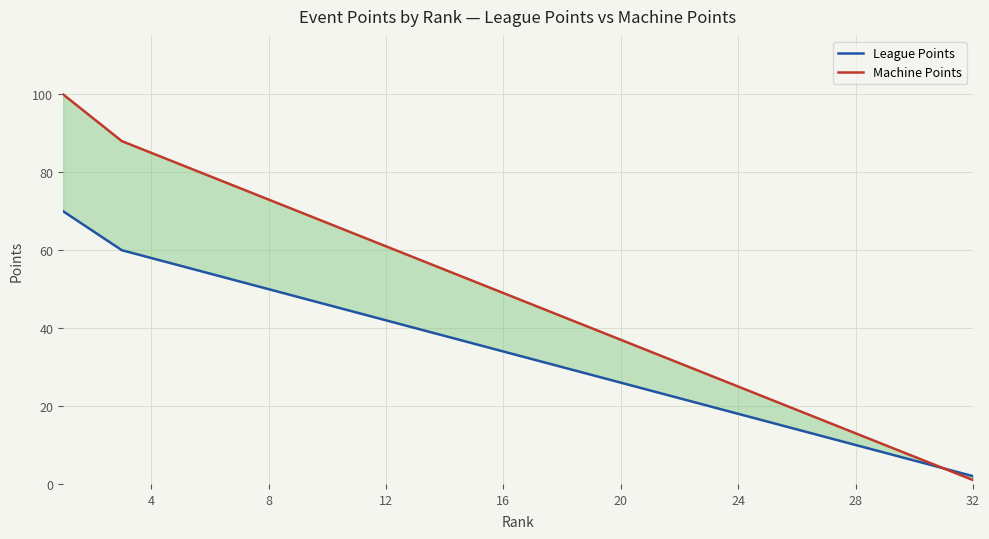

Reading left to right, what are all the values shown in this chart?

League Points: 70	65	60	58	56	54	52	50	48	46	44	42	40	38	36	34	32	30	28	26	24	22	20	18	16	14	12	10	8	6	4	2
Machine Points: 100	94	88	85	82	79	76	73	70	67	64	61	58	55	52	49	46	43	40	37	34	31	28	25	22	19	16	13	10	7	4	1